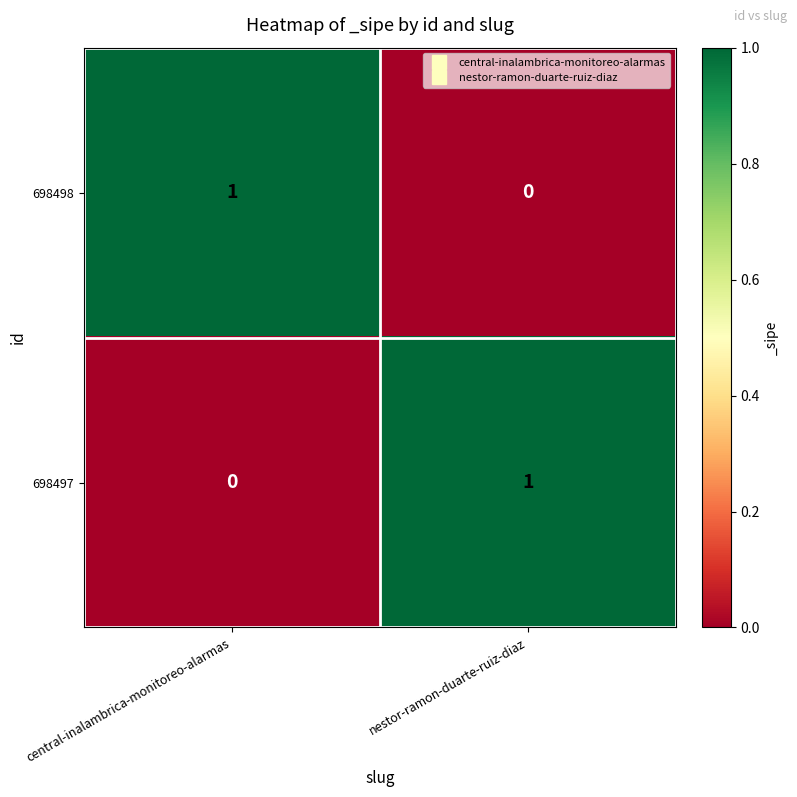

At which label does 698497 reach its peak?

nestor-ramon-duarte-ruiz-diaz